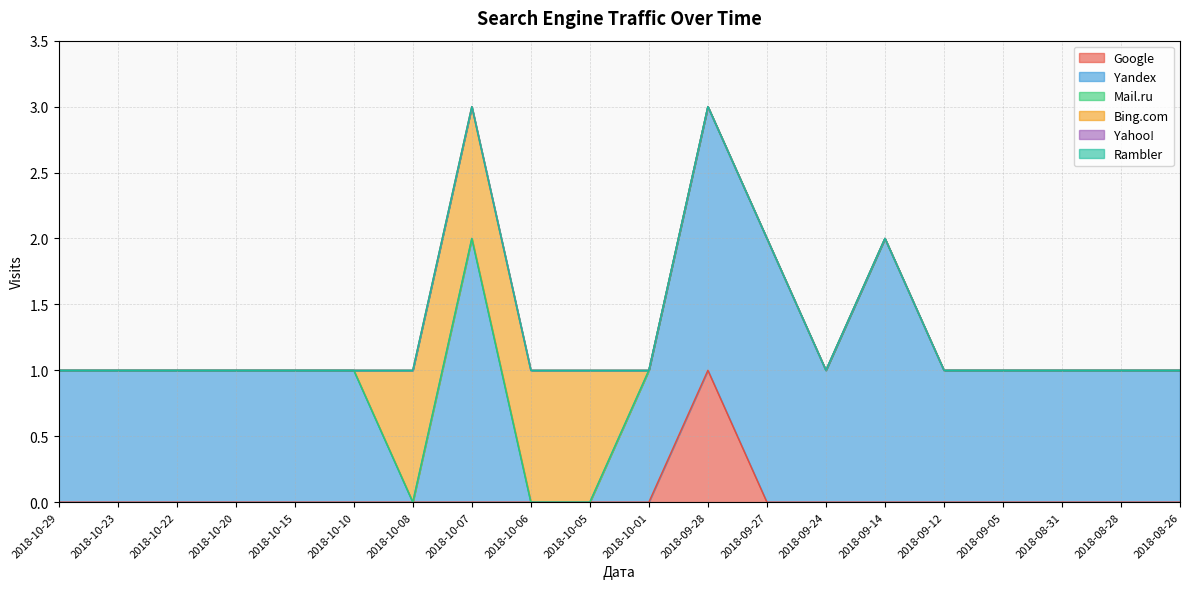

At which label does Yahoo! reach its peak?

2018-10-29